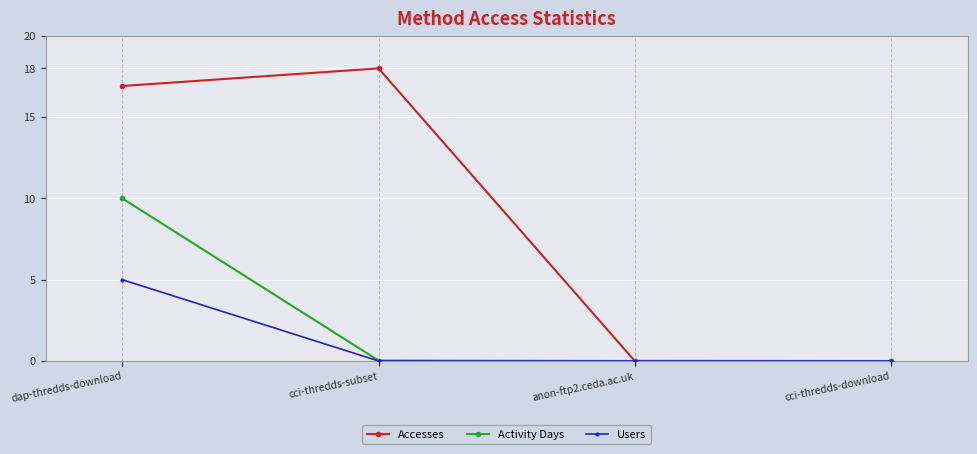

Where does the Accesses series first go above 16?

dap-thredds-download